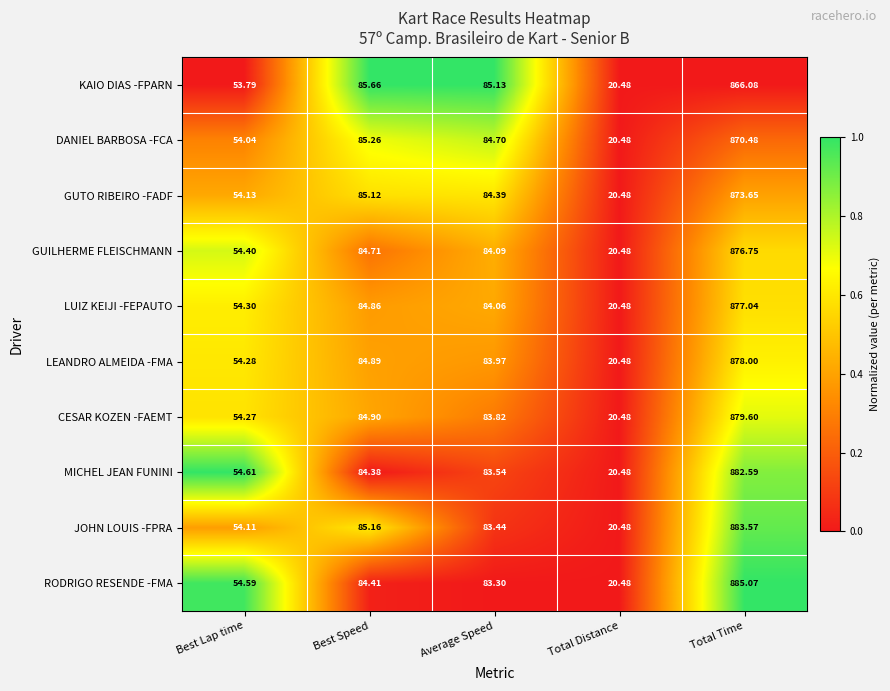

Which series has the largest total across all categories?

RODRIGO RESENDE -FMA